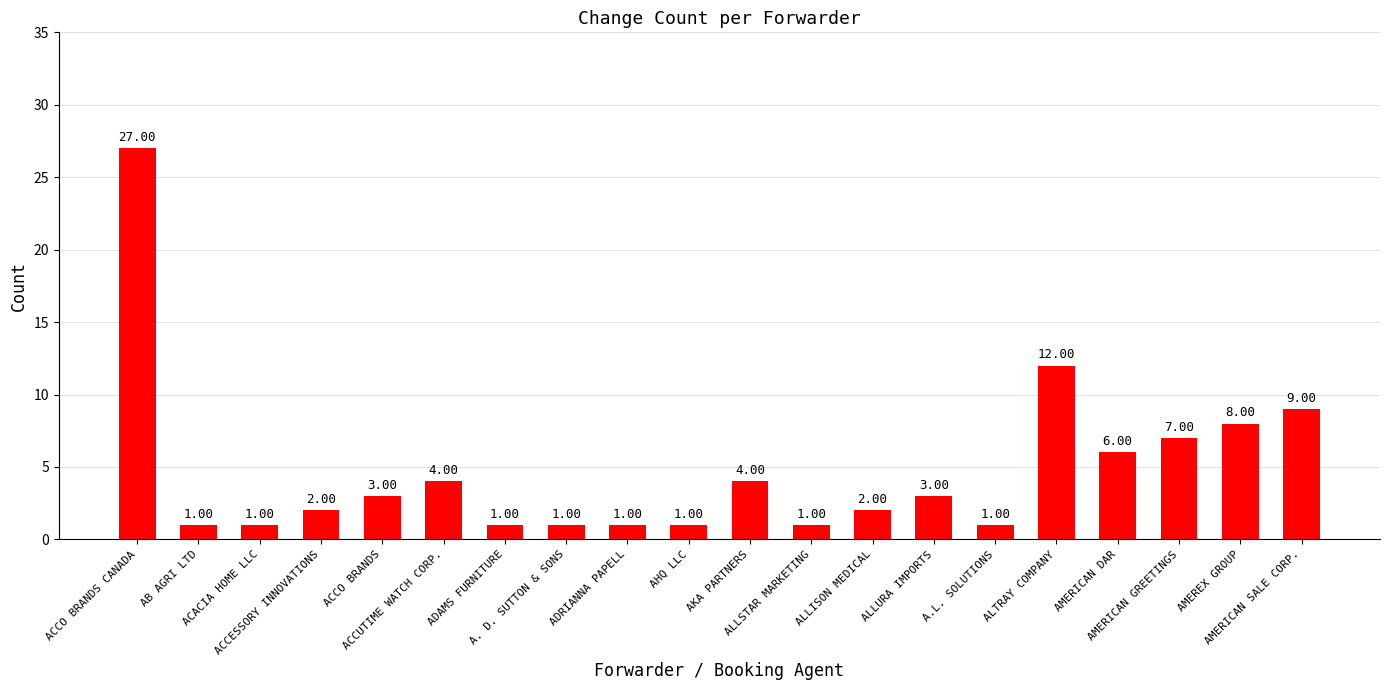

The chart shows a value of 1 at ADAMS FURNITURE. True or false?

True